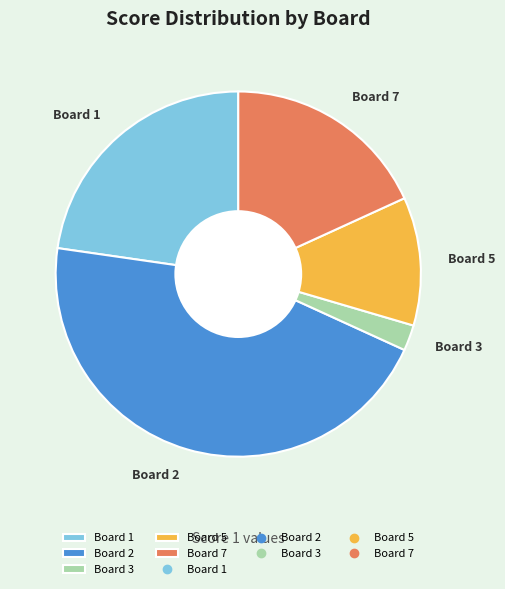

Is Board 1 the majority of the pie?

No